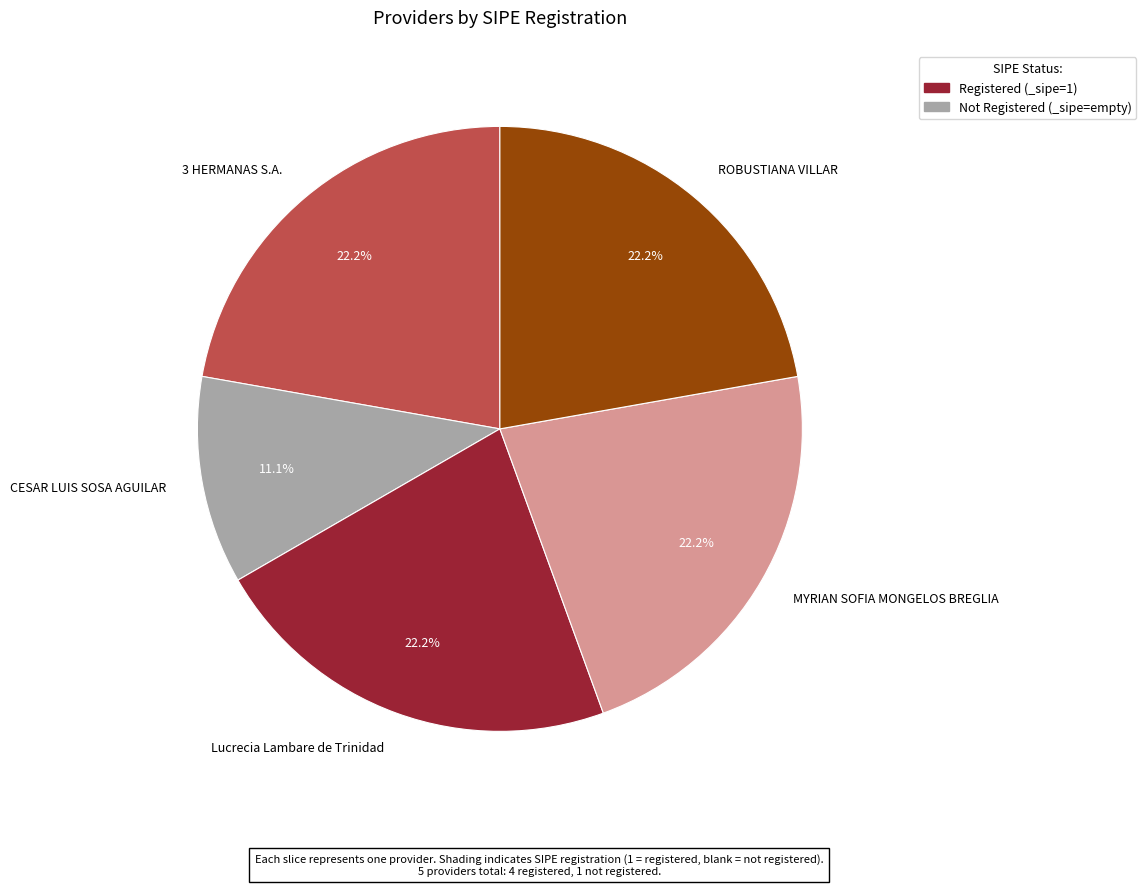

How many segments does this pie chart have?

5